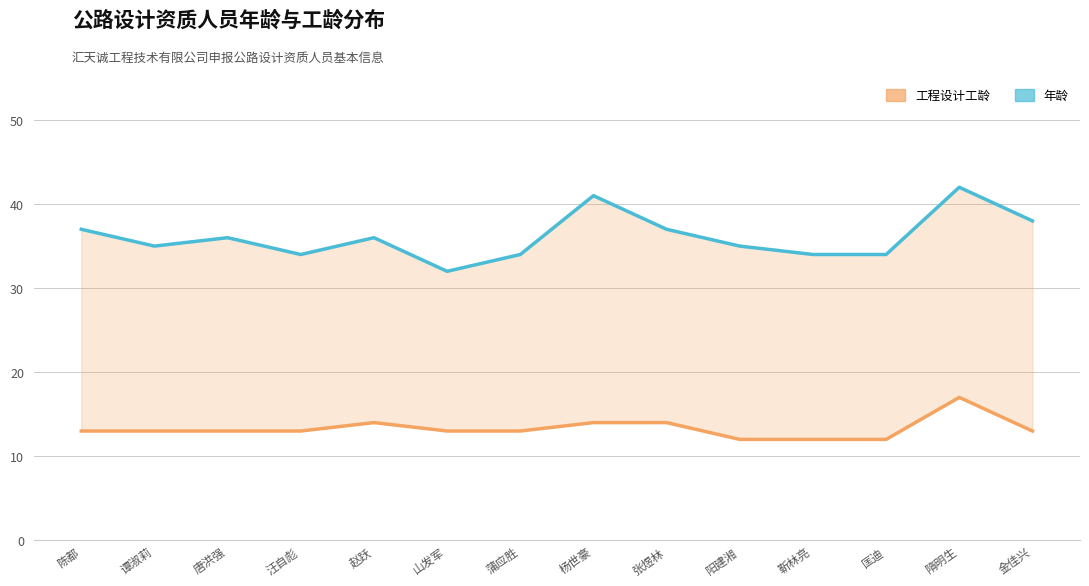

Where is the first local maximum for 年龄?

唐洪强